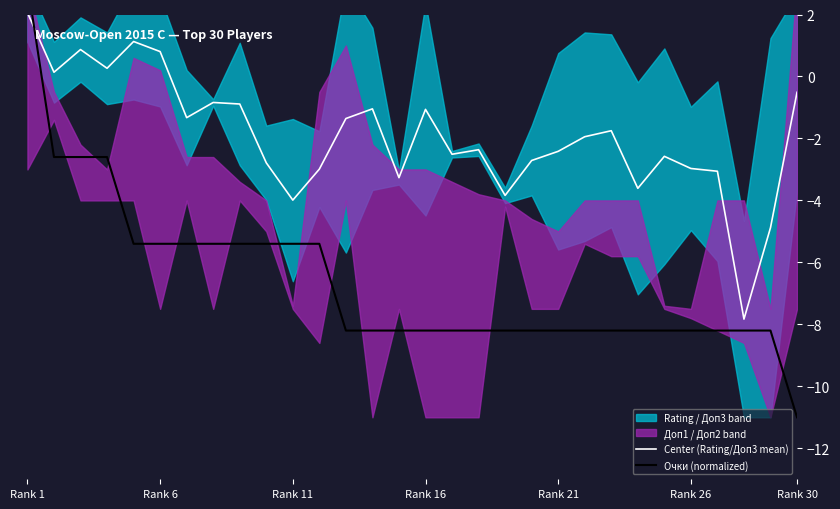

After their last crossing, which series has the higher values: Center (Rating/Доп3 mean) or Очки (normalized)?

Center (Rating/Доп3 mean)